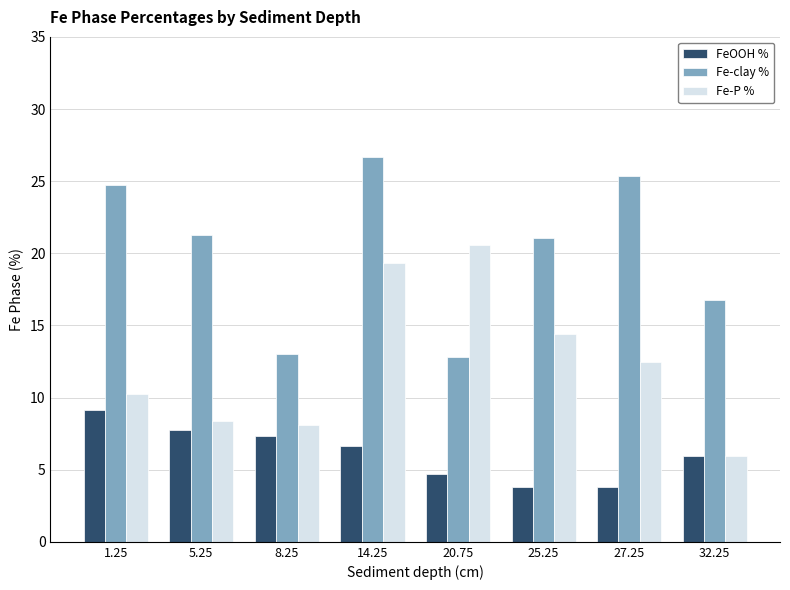

Reading right to left, list all the values displayed in this chart.

FeOOH %: 32.25=5.9	27.25=3.8	25.25=3.8	20.75=4.7	14.25=6.6	8.25=7.3	5.25=7.7	1.25=9.1
Fe-clay %: 32.25=16.8	27.25=25.3	25.25=21.1	20.75=12.8	14.25=26.7	8.25=13.0	5.25=21.3	1.25=24.7
Fe-P %: 32.25=5.9	27.25=12.5	25.25=14.4	20.75=20.6	14.25=19.4	8.25=8.1	5.25=8.3	1.25=10.2